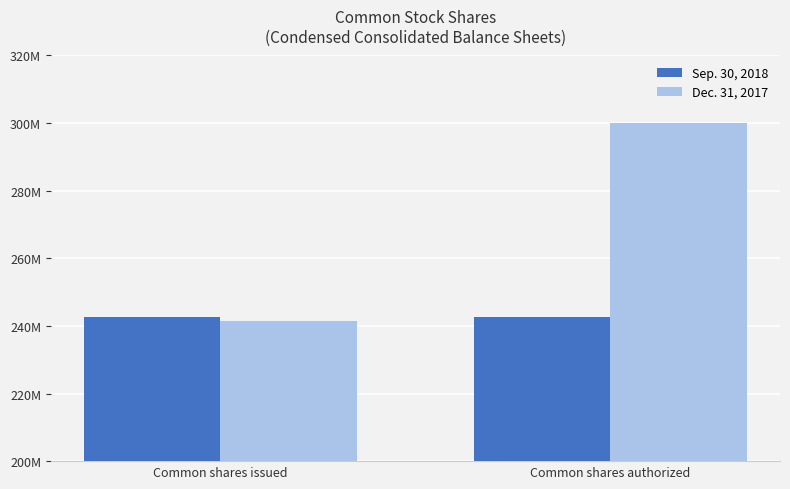

The Dec. 31, 2017 series shows 300000000 at Common shares authorized. True or false?

True